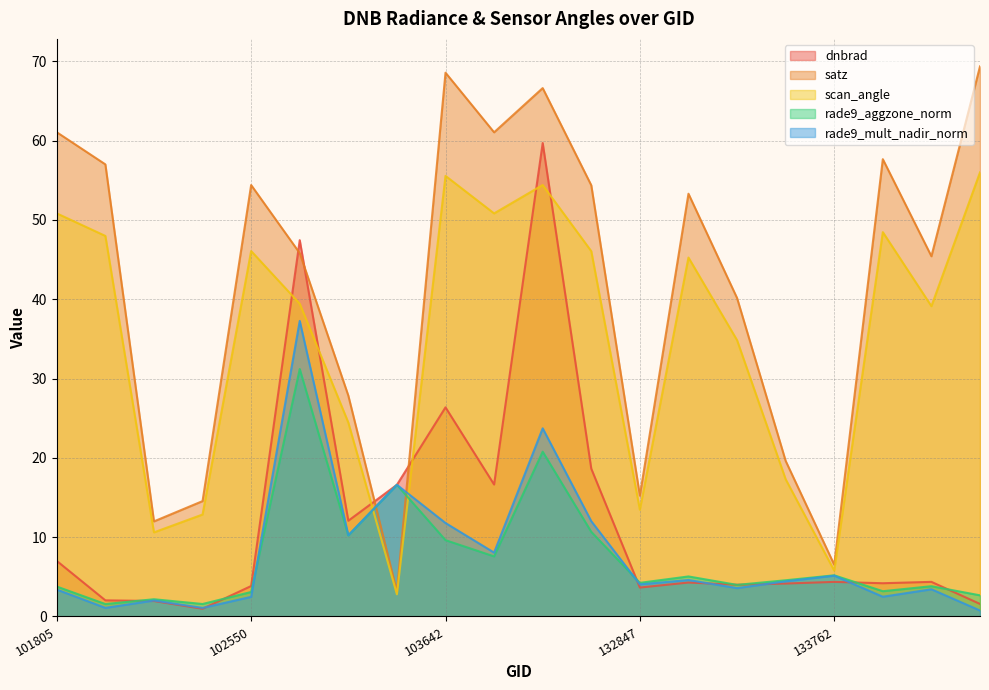

In dnbrad, how many points are higher than both neighbors (excluding endpoints)?

6